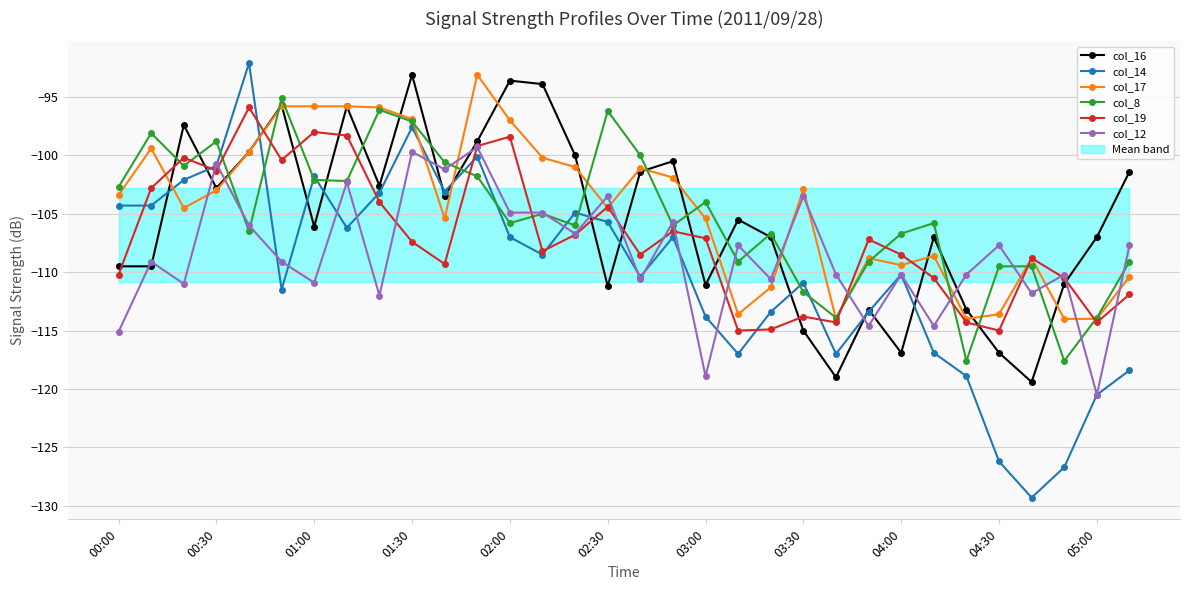

Is it true that col_12 equals -164.5 at 00:30?

False